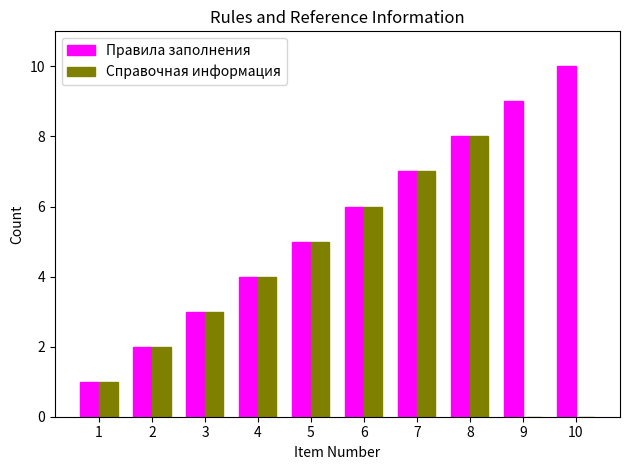

Reading right to left, extract all data points from this chart.

Правила заполнения: 10=10	9=9	8=8	7=7	6=6	5=5	4=4	3=3	2=2	1=1
Справочная информация: 10=0	9=0	8=8	7=7	6=6	5=5	4=4	3=3	2=2	1=1